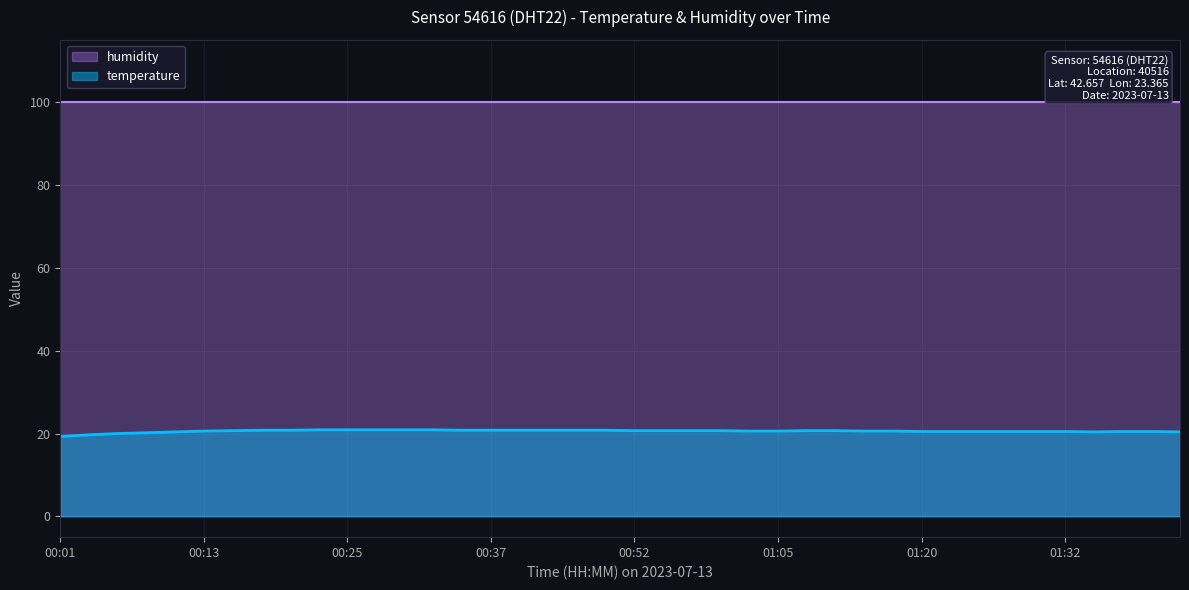

Is it true that the value at 00:30 is 20.9?

True